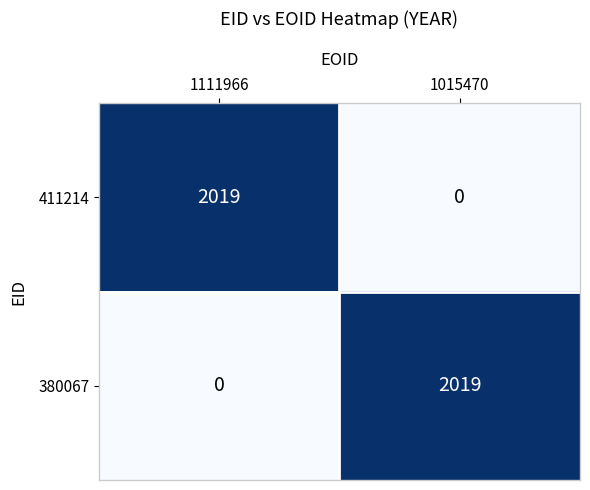

Reading left to right, extract all data points from this chart.

411214: 2019	0
380067: 0	2019